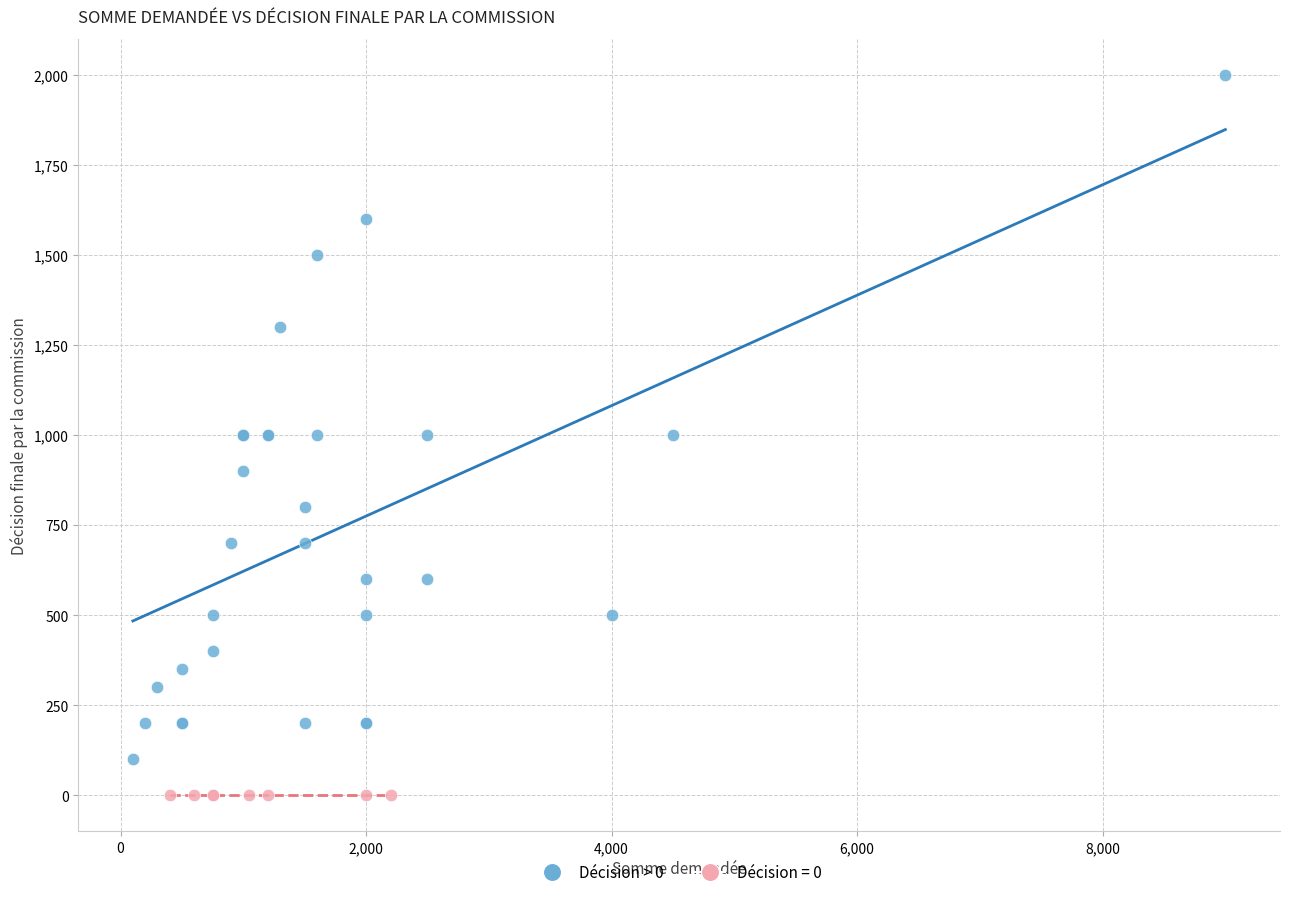

Which series reaches the maximum Y coordinate?

Décision > 0